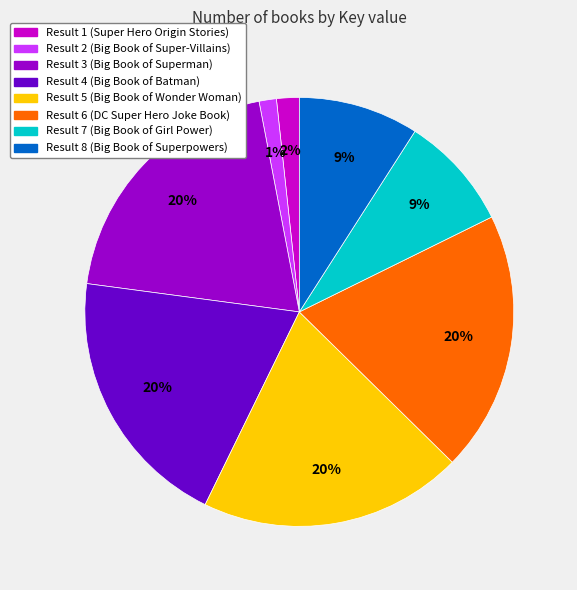

Is there a majority slice in this chart?

No